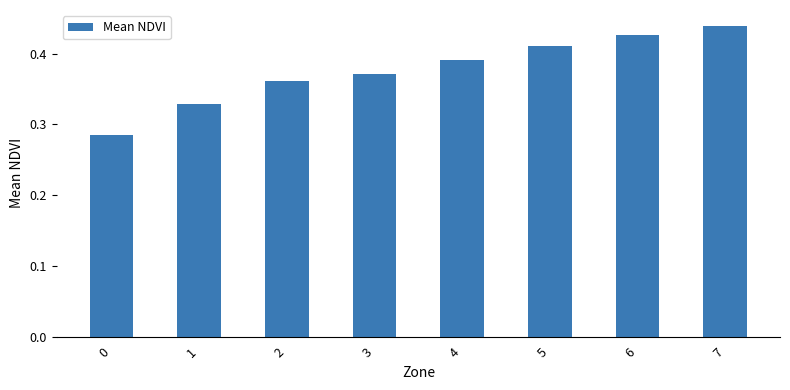

Count the values in the range 0 to 1.

8